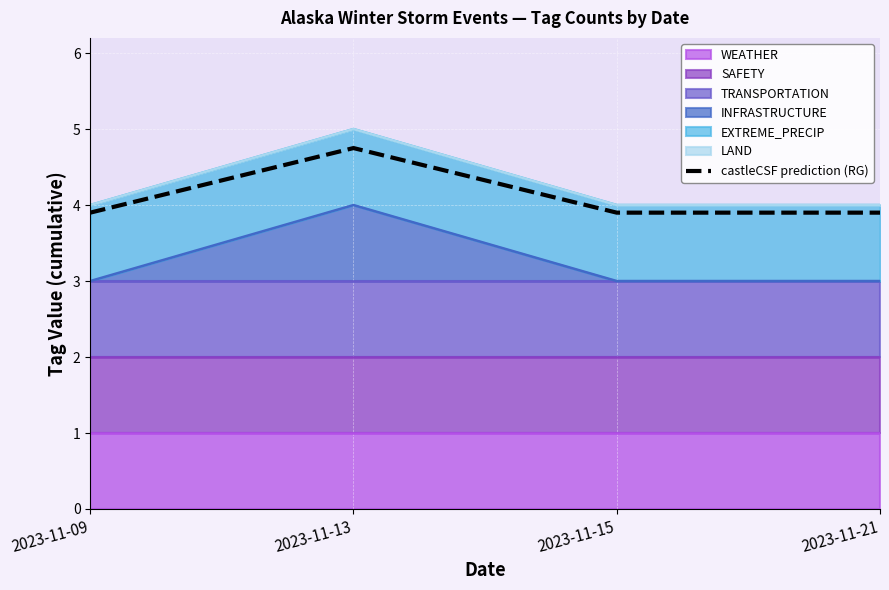

What is the sum of all values?

16.4